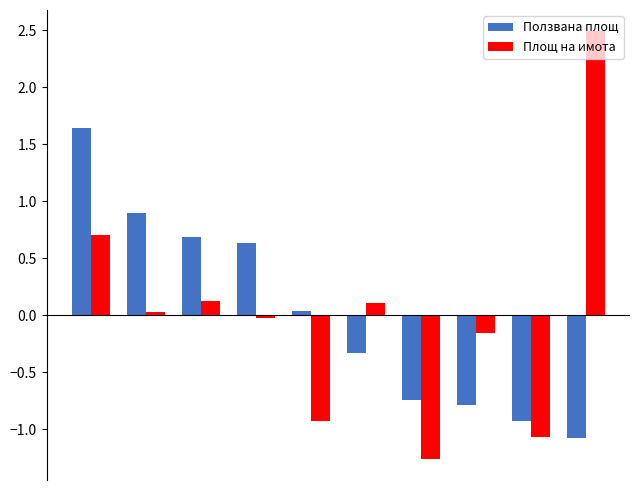

What is the greatest value displayed?

2.5